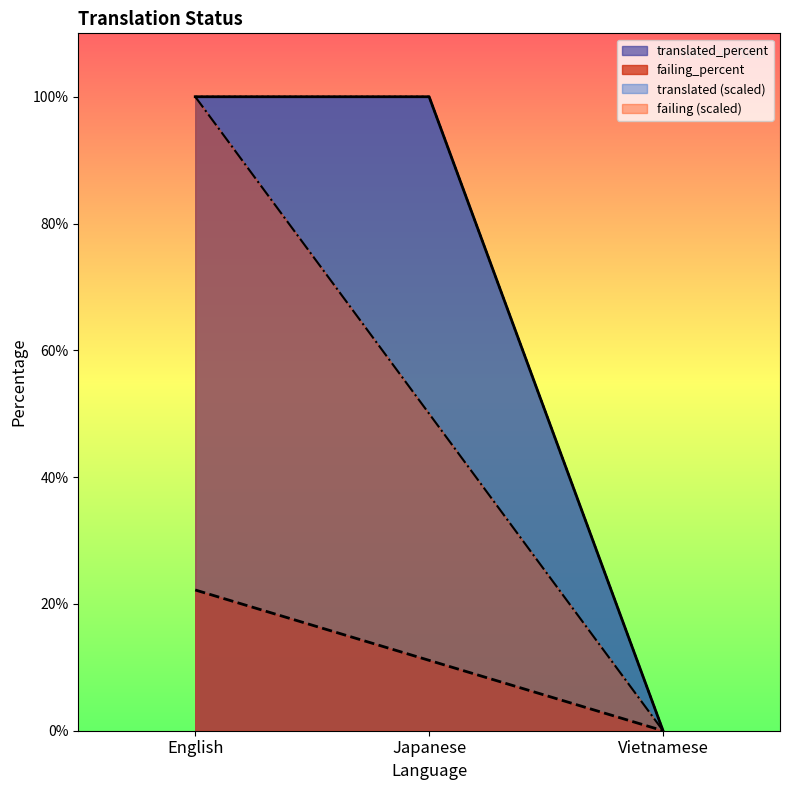

Which series has the largest range (max minus min)?

translated